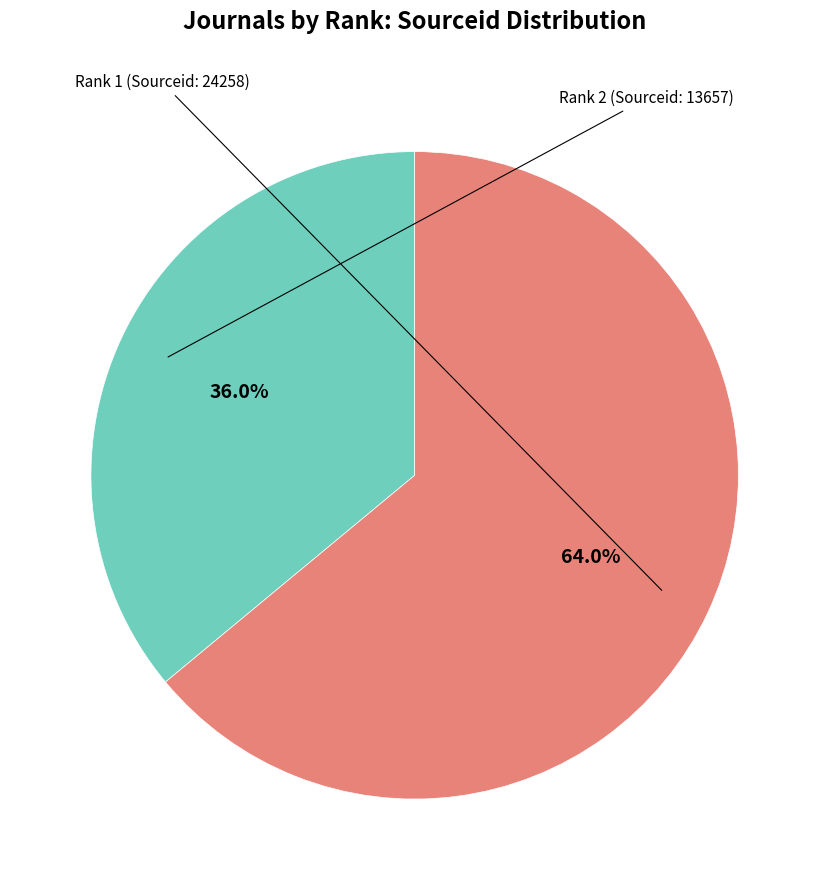

Is there a majority slice in this chart?

Yes